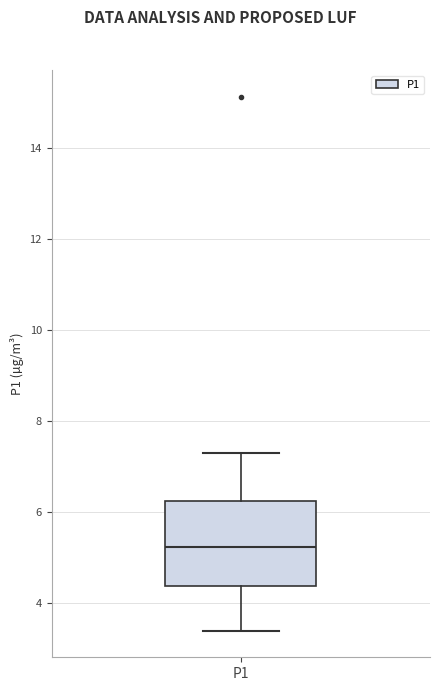

Where does the median line of the box for P1 sit on the y-axis? The values are not printed on the chart, so give them approximately, as read against the axis.

5.2